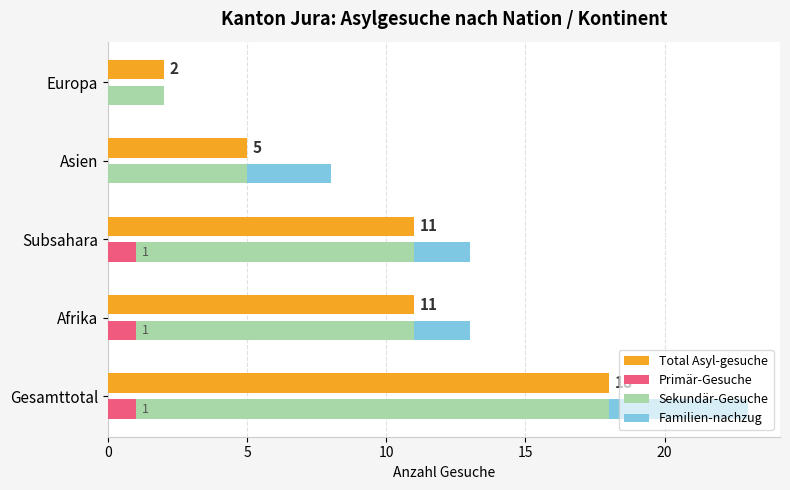

Reading right to left, extract all data points from this chart.

Total Asyl-gesuche: 2	5	11	11	18
Primär-Gesuche: 0	0	1	1	1
Sekundär-Gesuche: 2	5	10	10	17
Familien-nachzug: 0	3	2	2	5